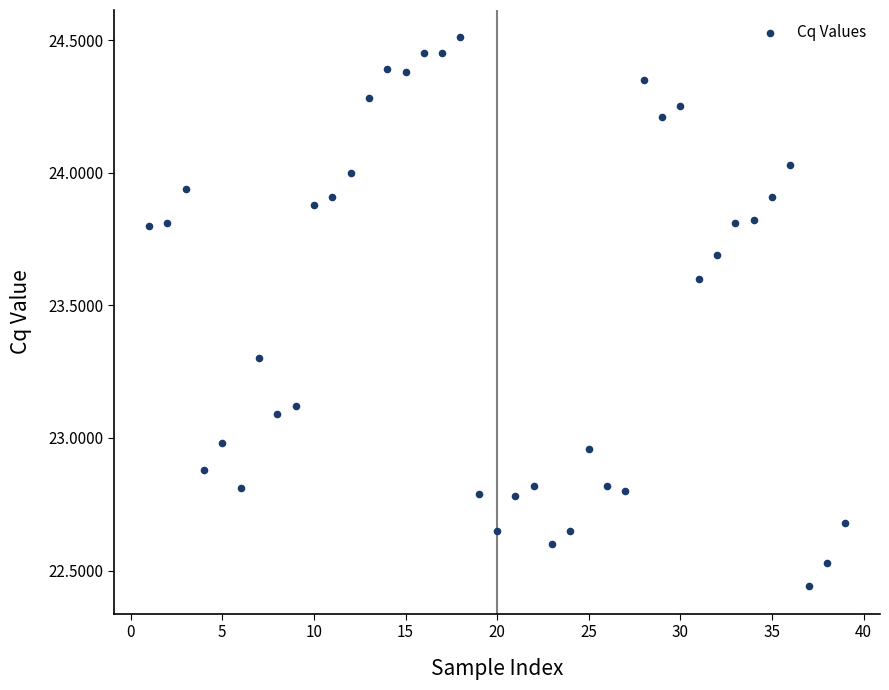

What is the range of Y values (max minus min)?

2.1